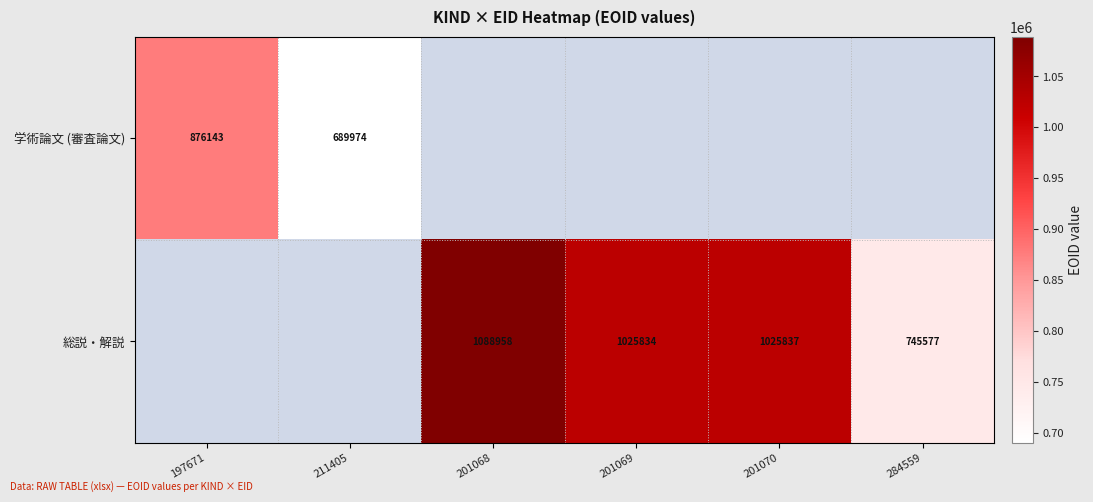

Is the value of 総説・解説 at 284559 greater than the value of 学術論文 (審査論文) at 211405?

Yes